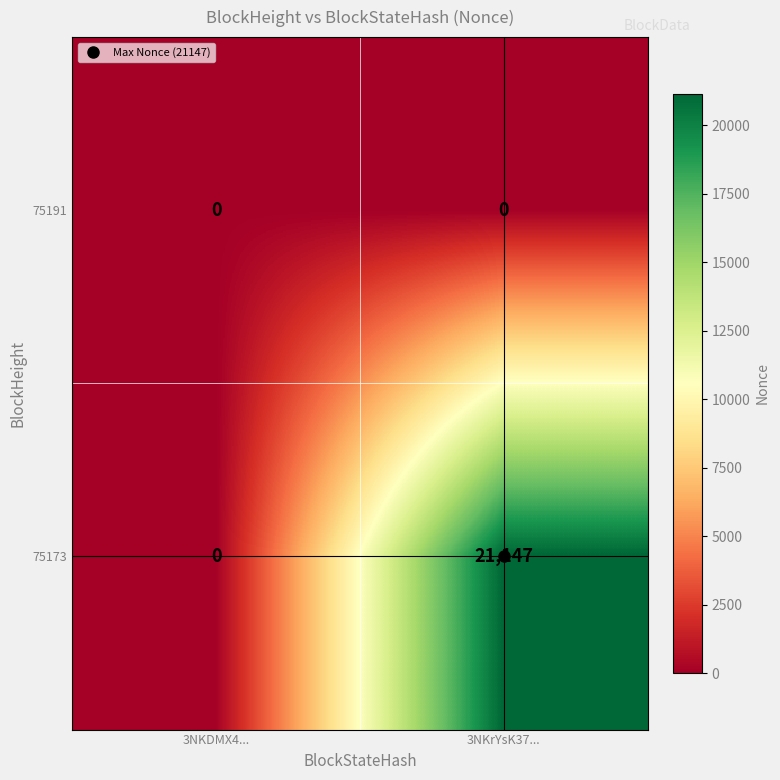

At which category is the sum across all series the highest?

3NKrYsK37...